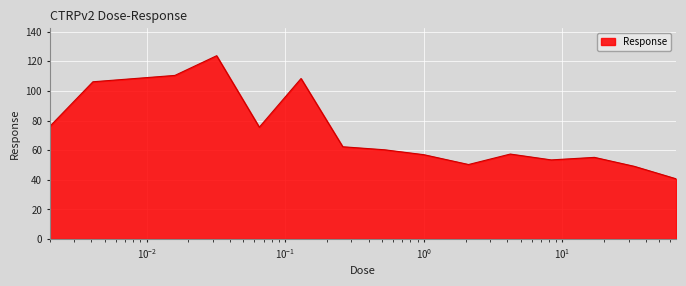

What is the average value?

72.4